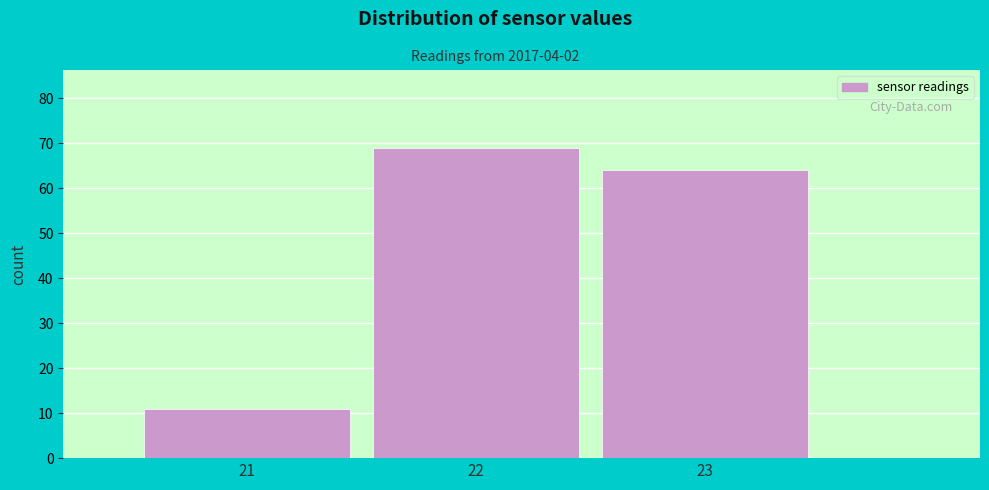

Reading left to right, list every bar in this chart as the range it spans on the x-axis followed by its height. The values are not printed on the chart, so give them approximately, as read against the axis.

20.5 to 21.5: 11
21.5 to 22.5: 69
22.5 to 23.5: 64